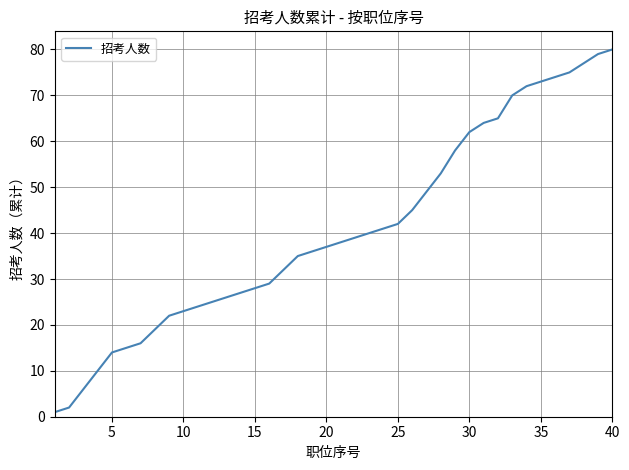

What is the maximum value shown in the chart?

80